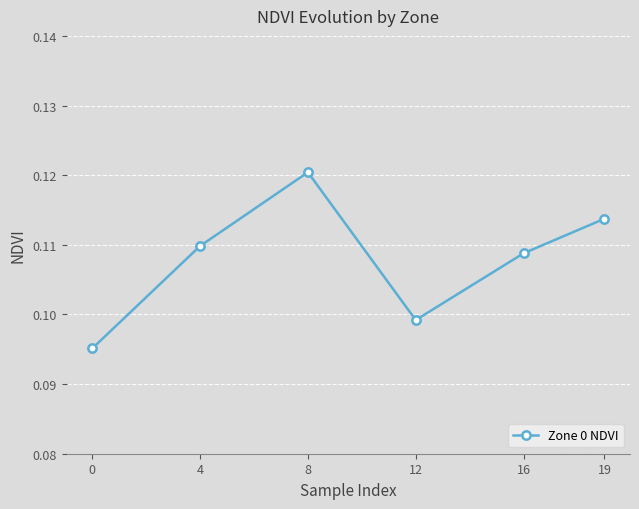

Is it true that the value at 16 is 0.0?

False